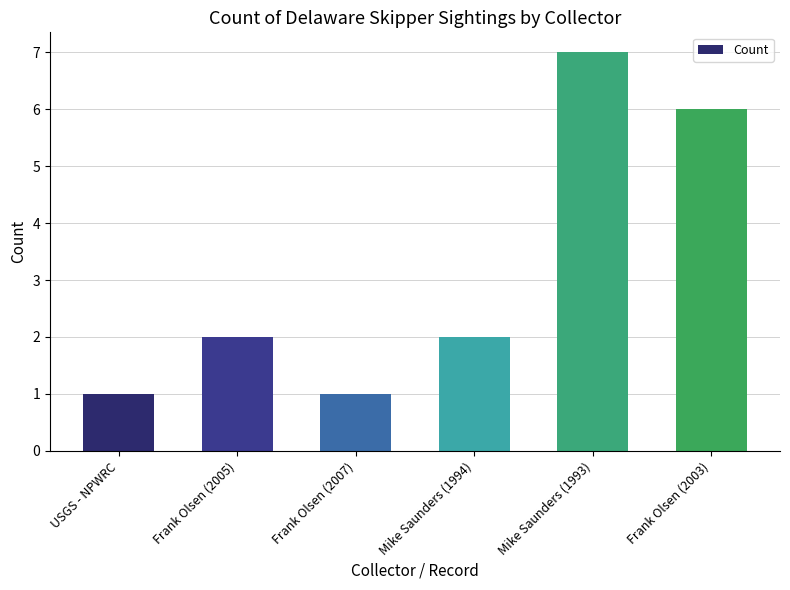

Reading right to left, transcribe all the data shown in this chart.

6	7	2	1	2	1